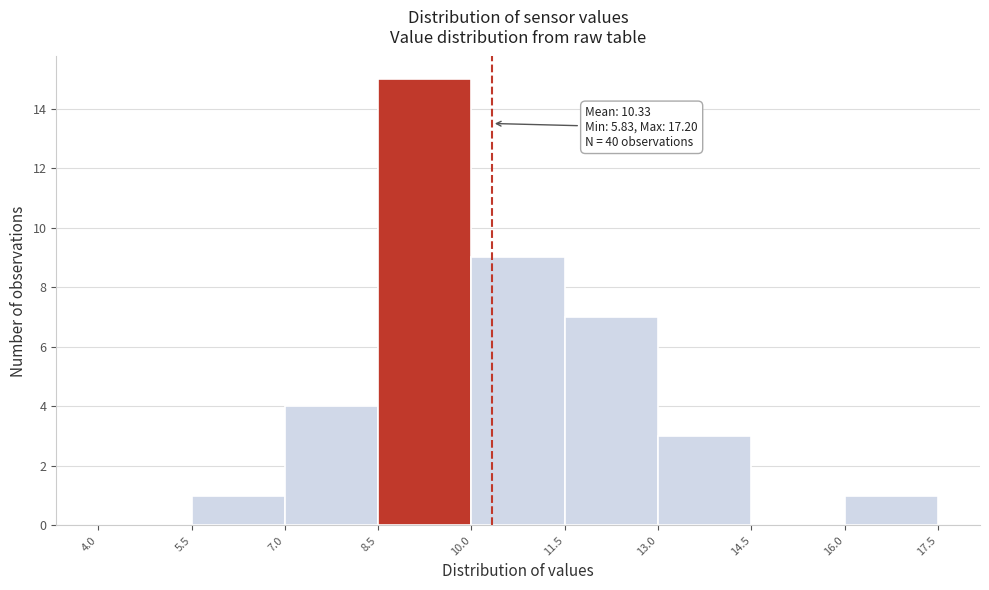

Which range on the x-axis has the tallest bar?

8.5 to 10.0